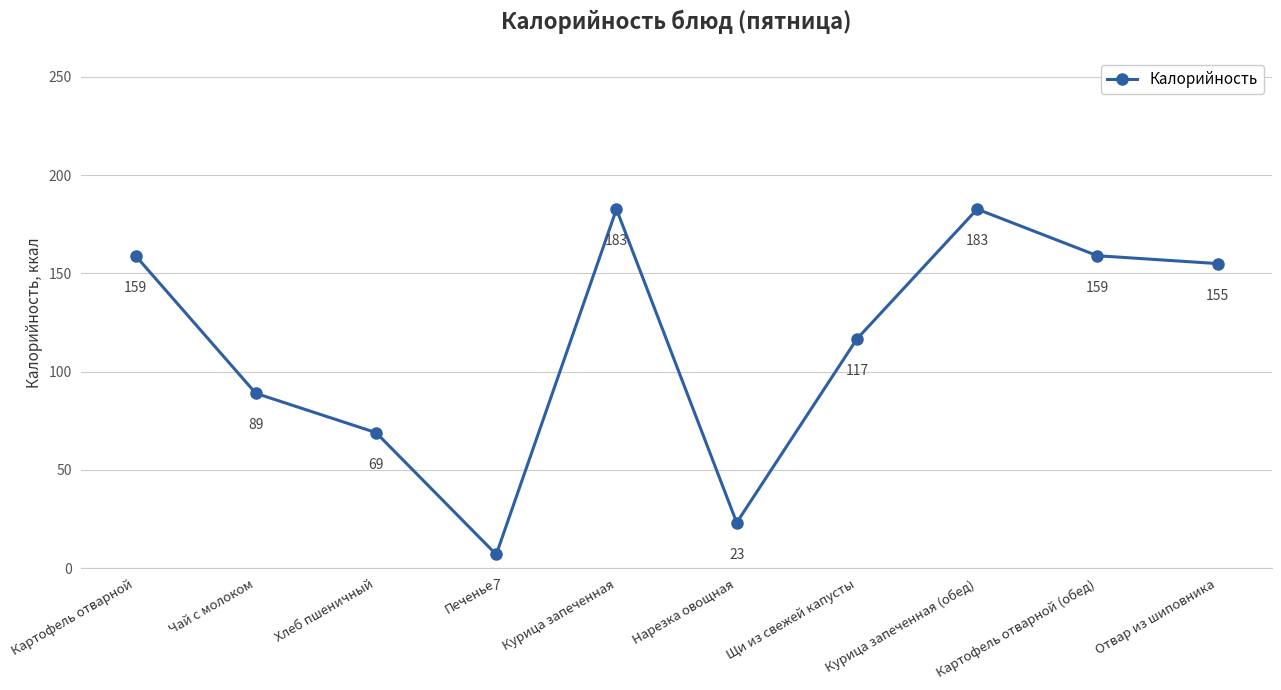

How many interior local valleys (lower than both neighbors) does the data have?

2